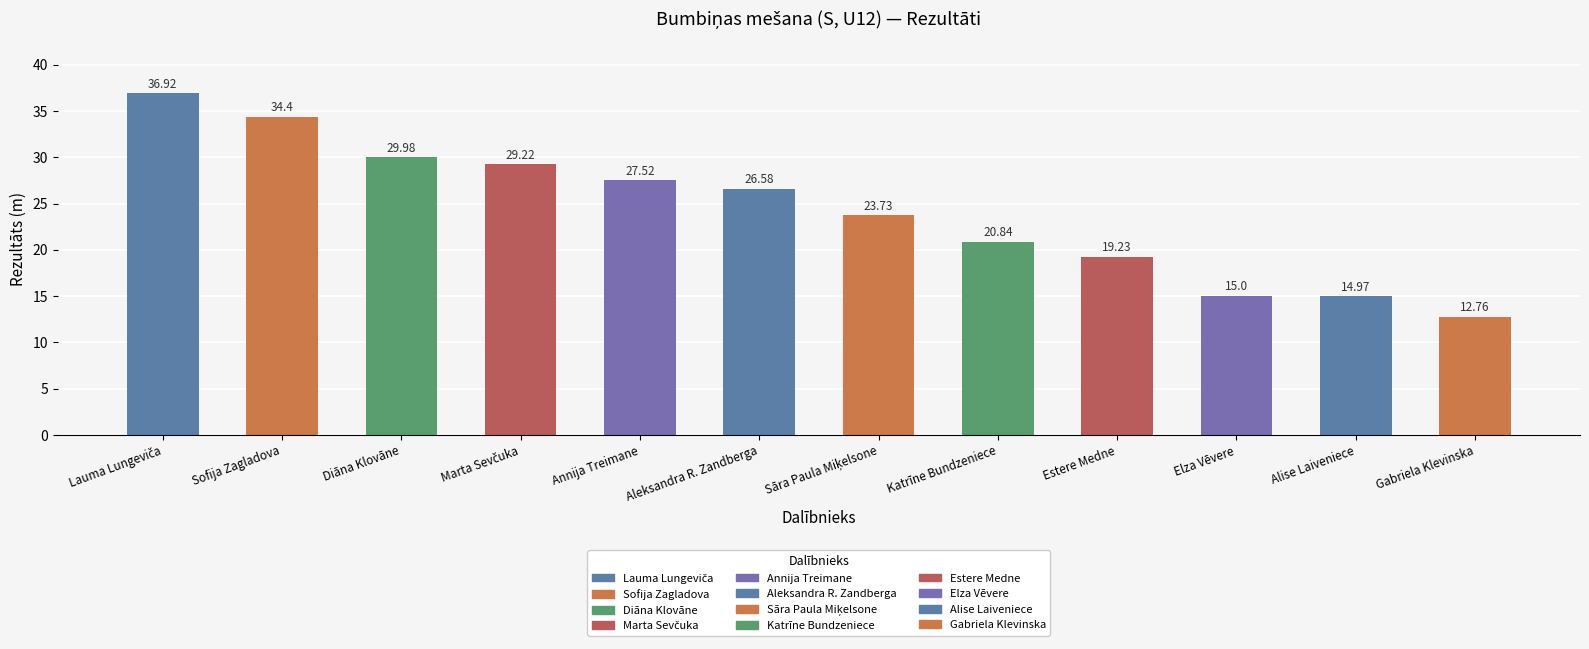

What is the label of the 5th bar from the right?

Katrīne Bundzeniece